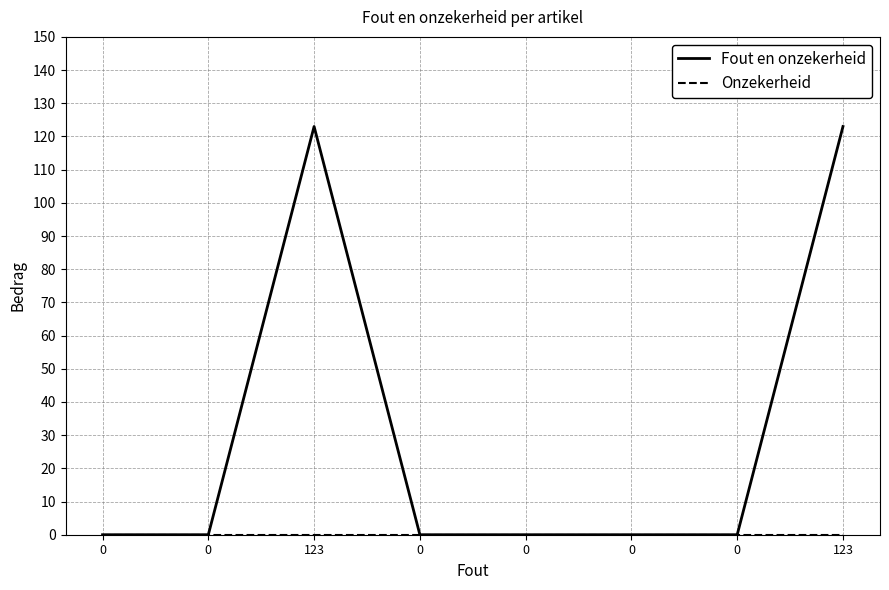

Is this an area chart (filled region under the line)?

No